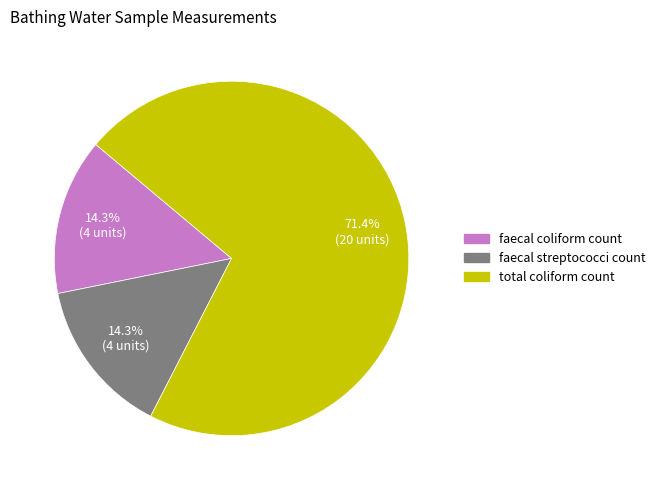

Approximately how many times larger is the value at total coliform count compared to faecal streptococci count?

5.0